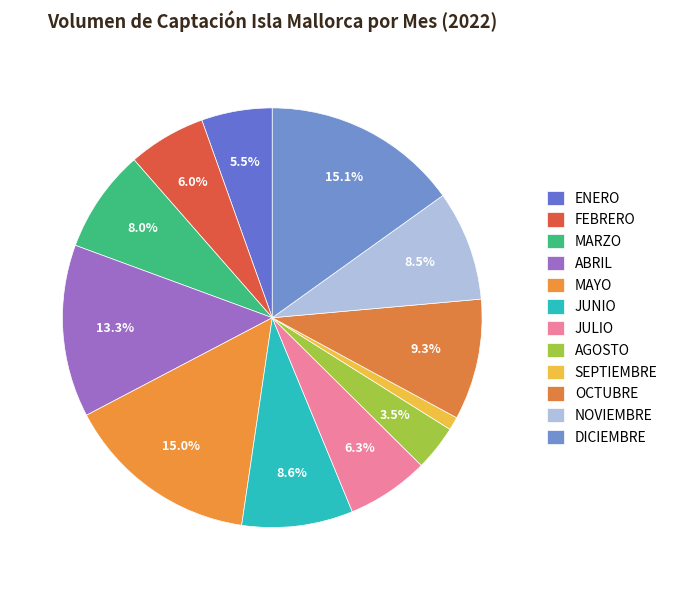

What is the change in value from JULIO to DICIEMBRE?

+847782.0